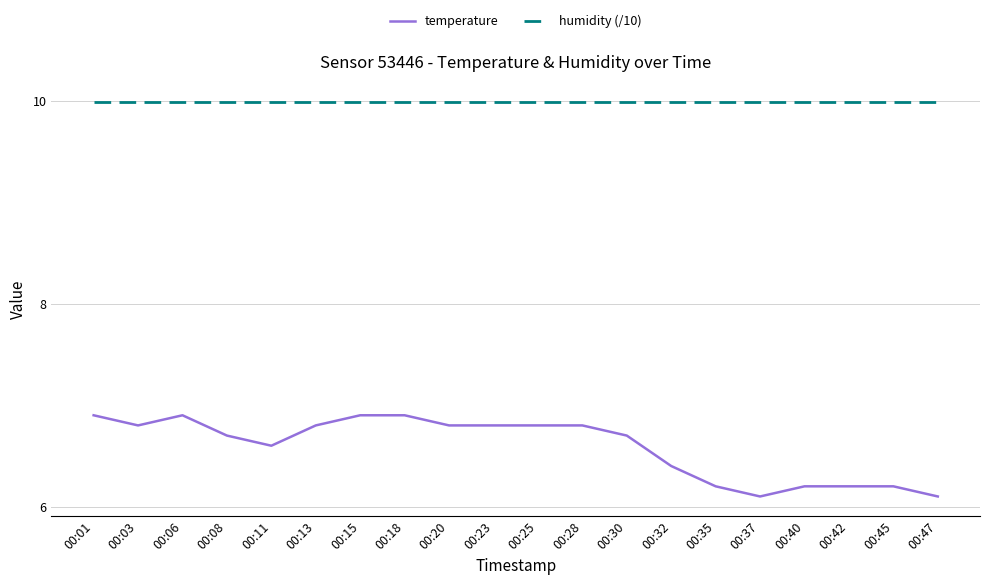

At how many categories does at least one series exceed 9?

20